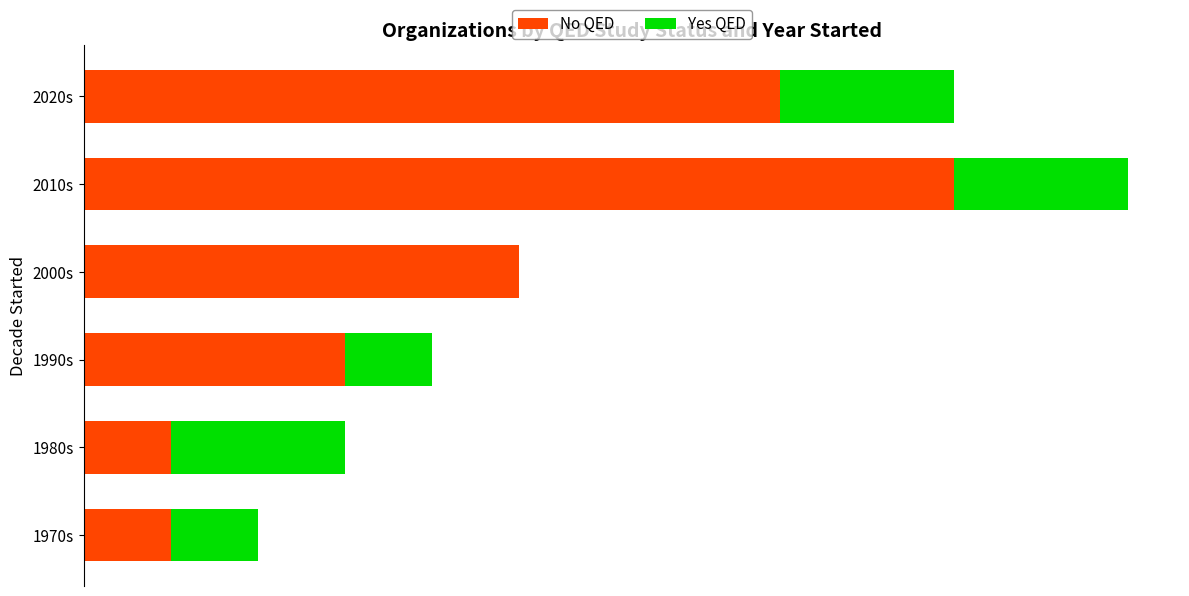

What are all the series names shown in the legend?

No QED, Yes QED